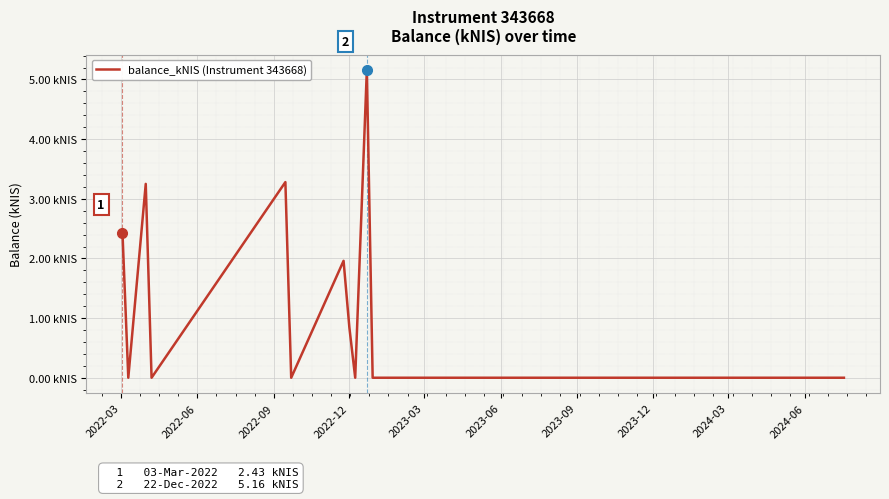

What is the value of the 1st point from the left?

2.4